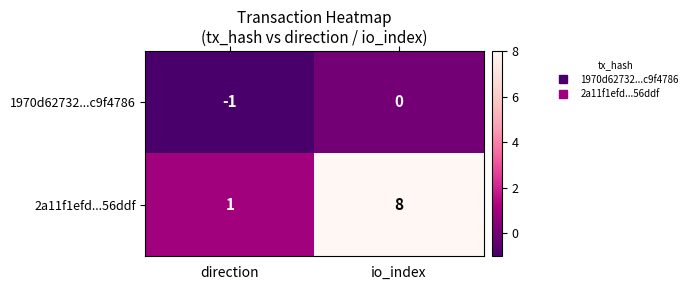

Rank the series by their maximum value, from highest to lowest.

2a11f1efd...56ddf, 1970d62732...c9f4786